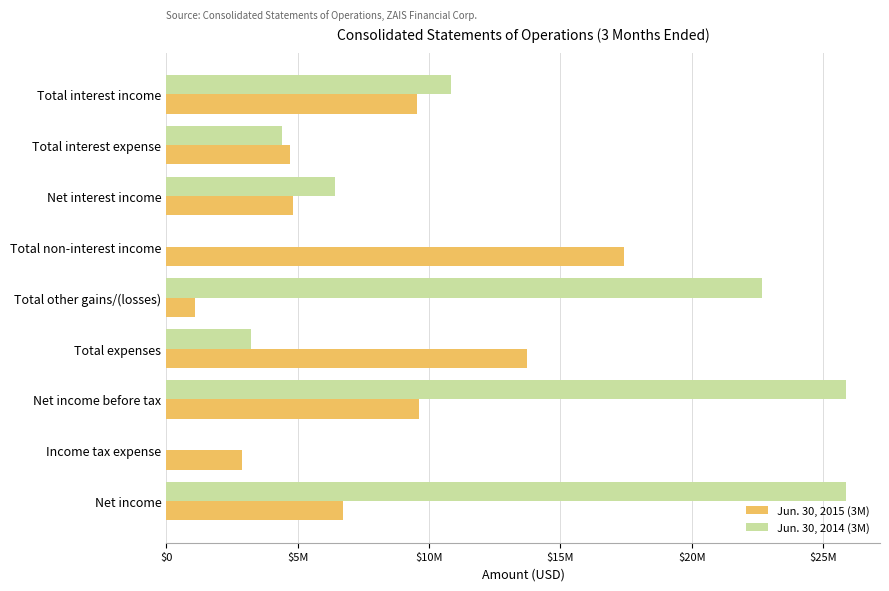

What are all the series names shown in the legend?

Jun. 30, 2015 (3M), Jun. 30, 2014 (3M)